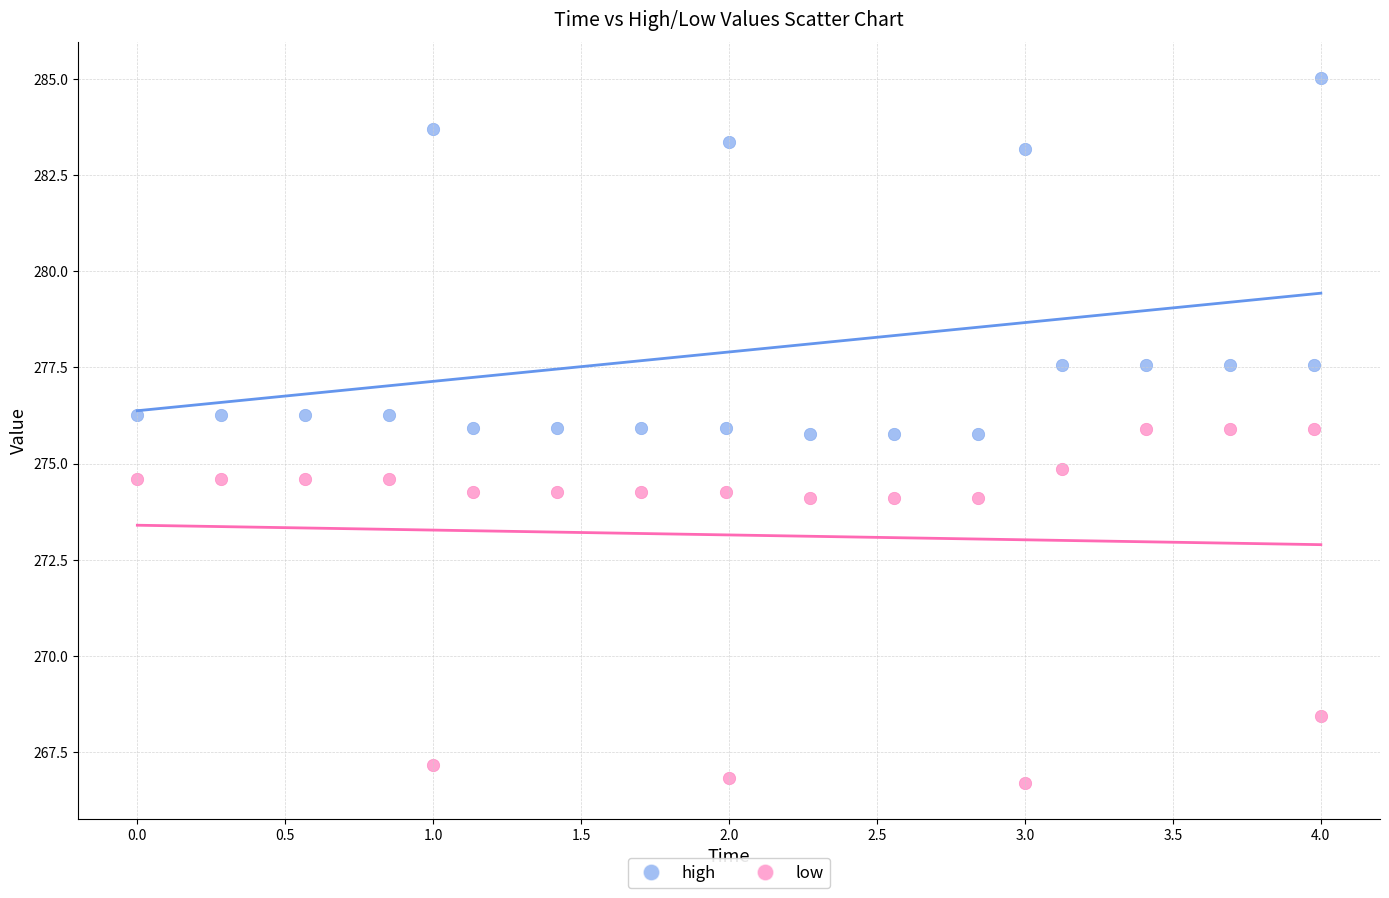

Which series contains the highest Y value?

high